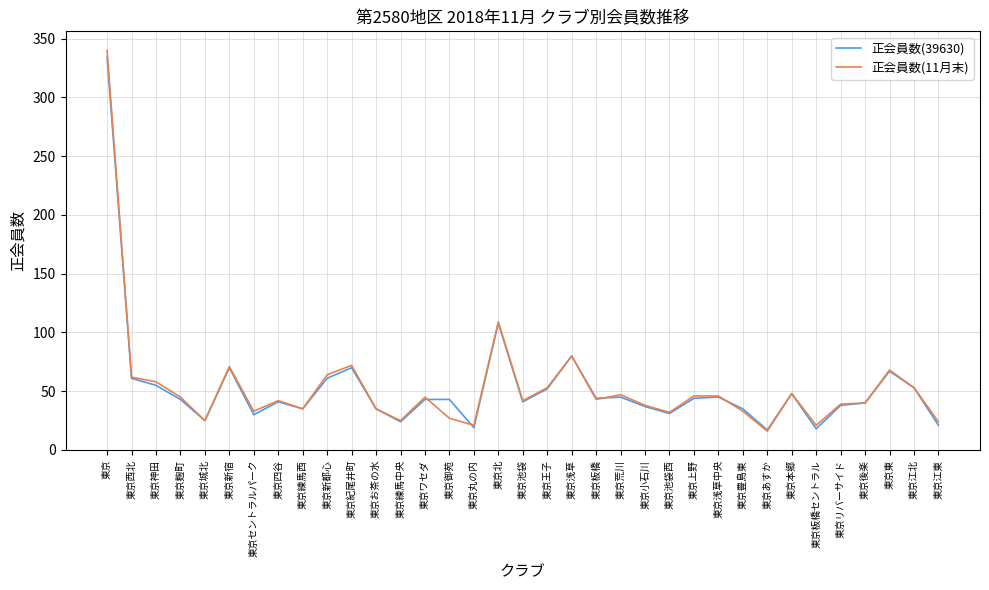

What is the maximum value for 正会員数(11月末)?

340